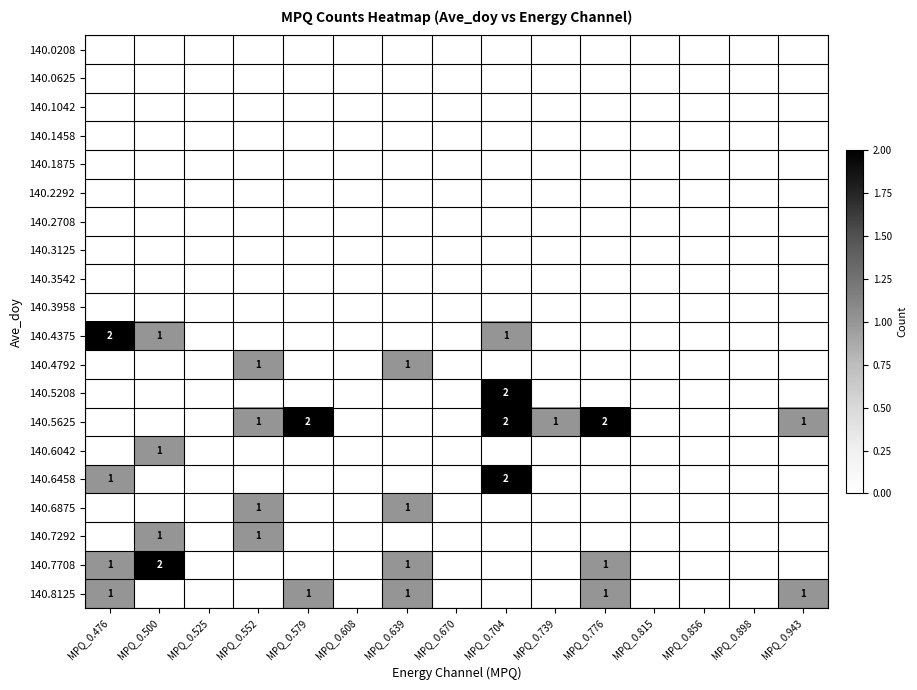

The 140.5625 series shows 1 at MPQ_0.608. True or false?

False